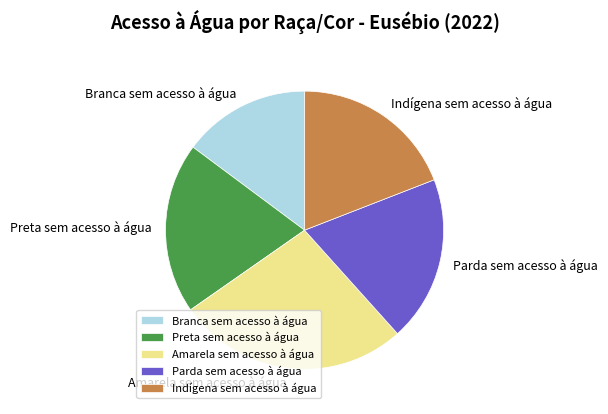

How many segments does this pie chart have?

5